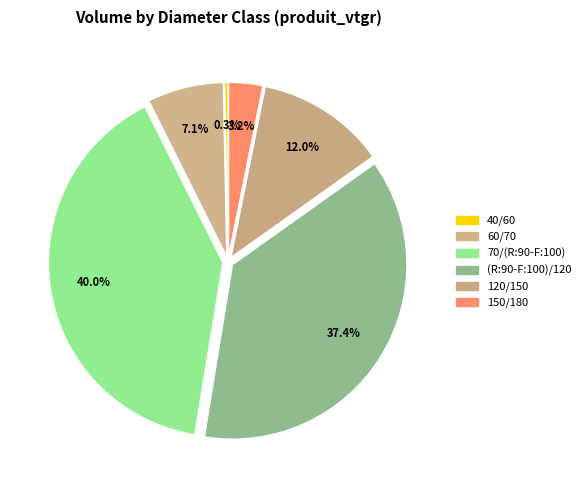

Approximately how many times larger is the value at 120/150 compared to 150/180?

3.8